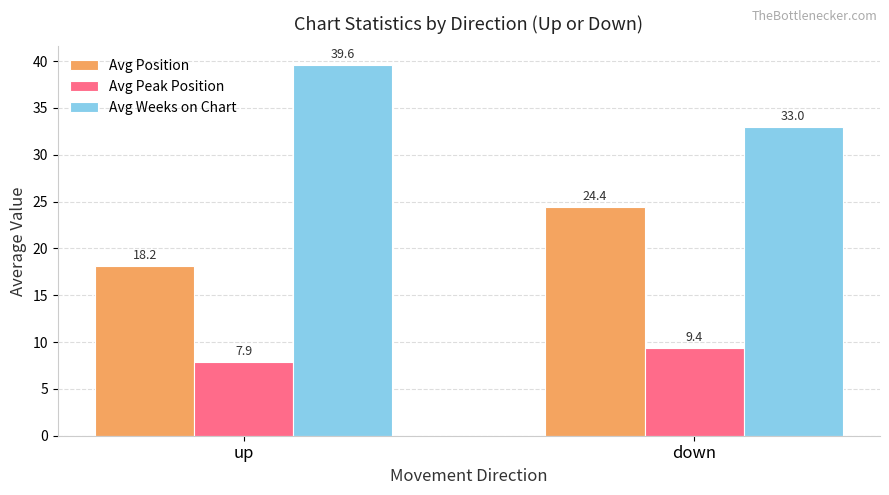

List the labels in order of Avg Position value, largest first.

down, up